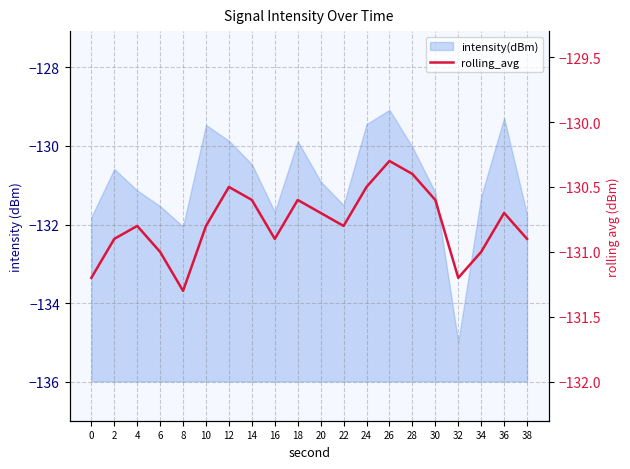

How many lines are shown in the chart?

1